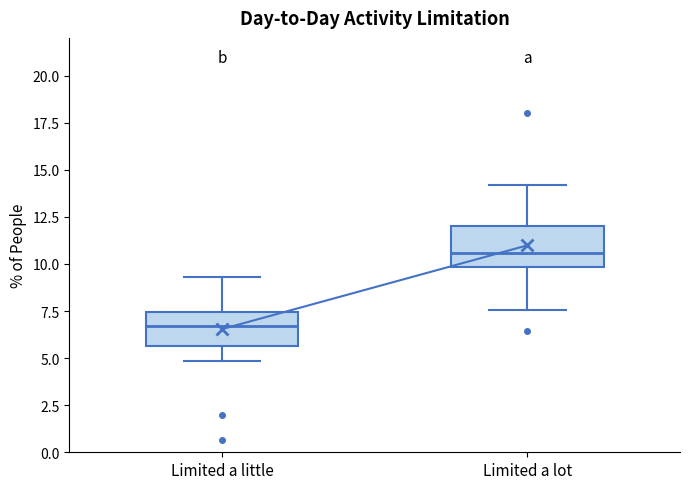

Which box has the lowest median line?

Limited a little